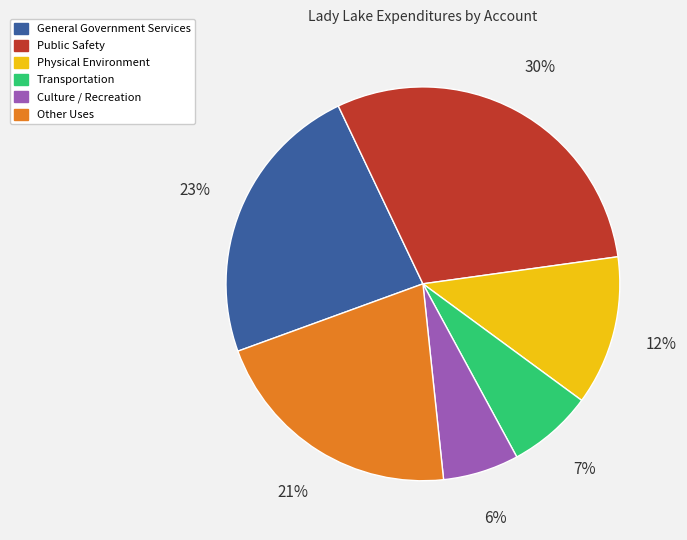

Which has a higher value, Other Uses or Culture / Recreation?

Other Uses